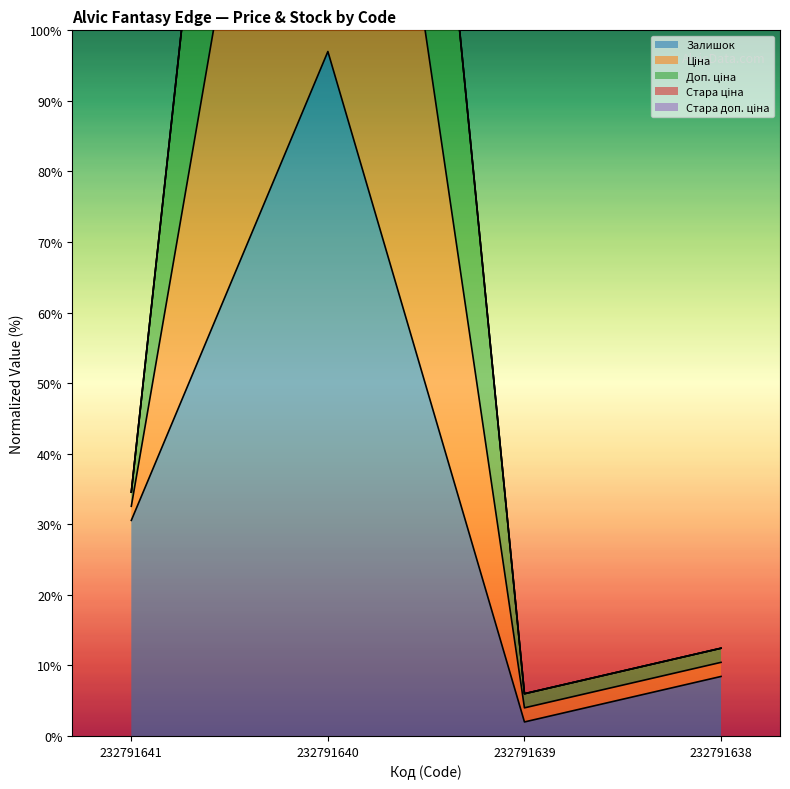

In Залишок, how many points are lower than both neighbors (excluding endpoints)?

1